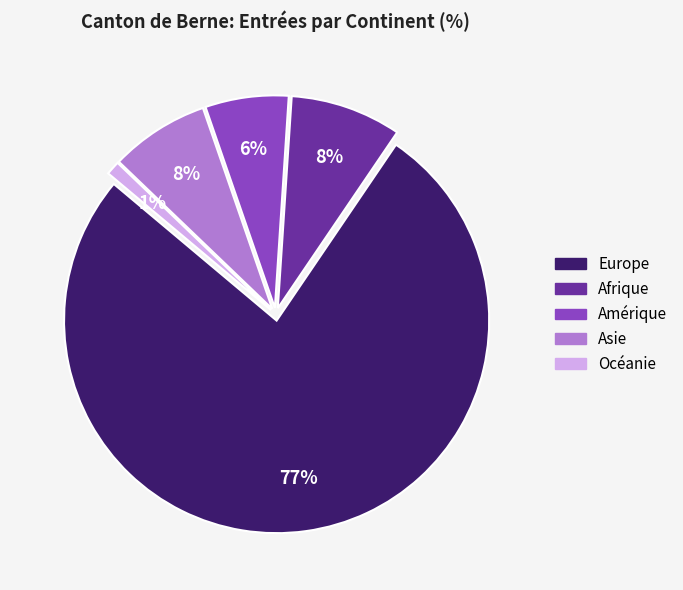

Does Europe represent more than half of the total?

Yes